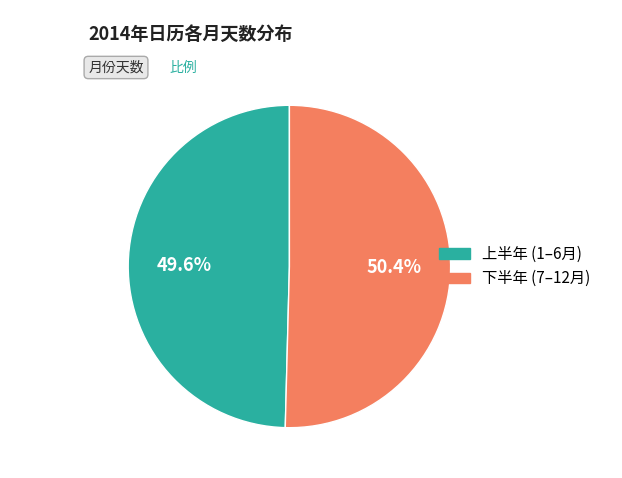

Is there any slice that represents more than half of the pie?

Yes